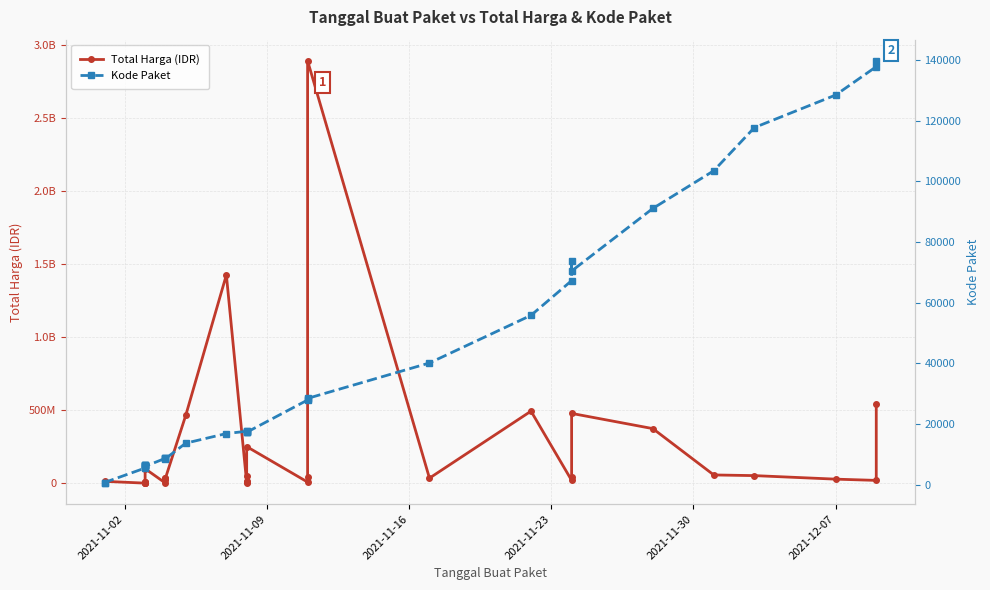

True or false: Kode Paket has more than 2 points higher than both neighbors.

True